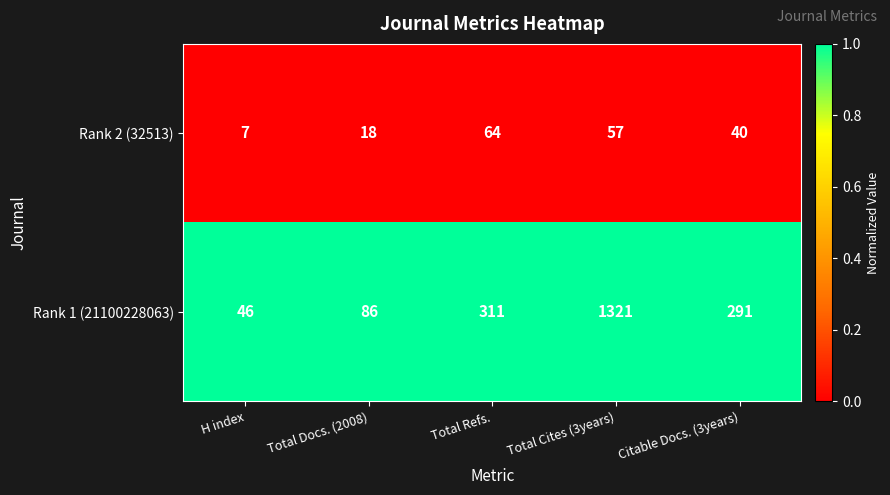

Reading right to left, list all the values displayed in this chart.

Rank 2 (32513): 40	57	64	18	7
Rank 1 (21100228063): 291	1321	311	86	46